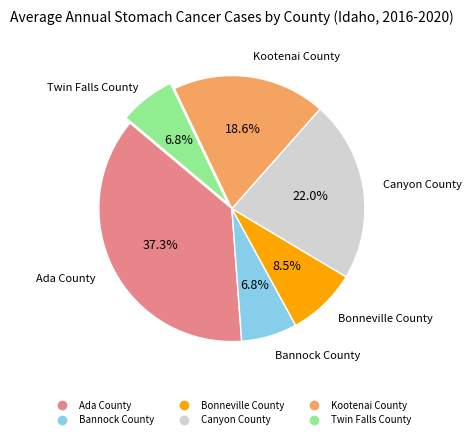

How much of the chart is everything except Kootenai County?

81.4%